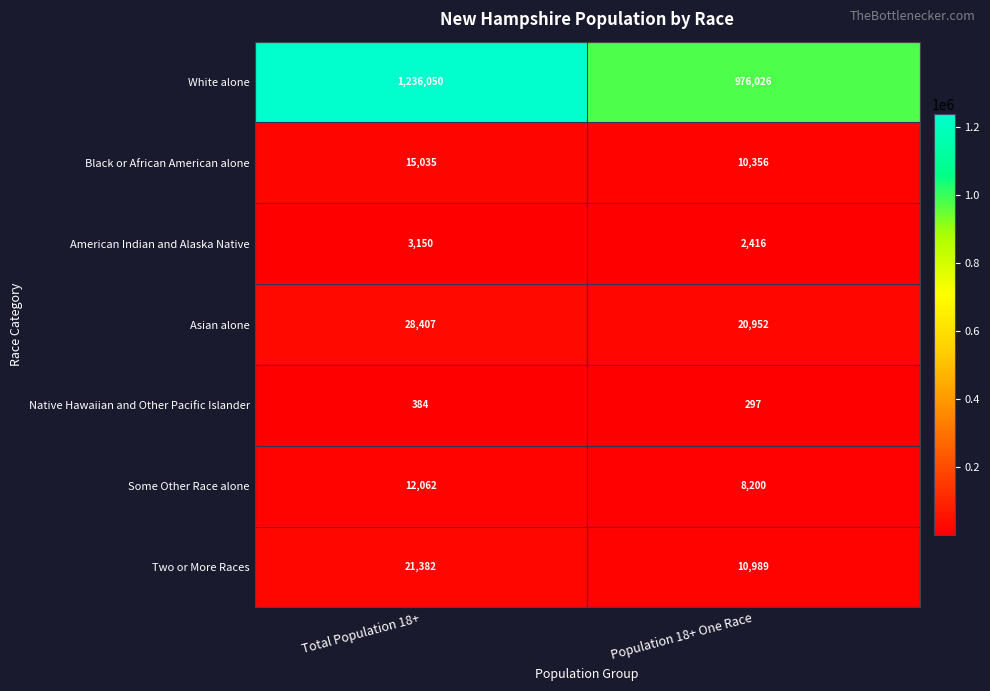

What is the difference between the maximum and minimum values in the Asian alone series?

7455